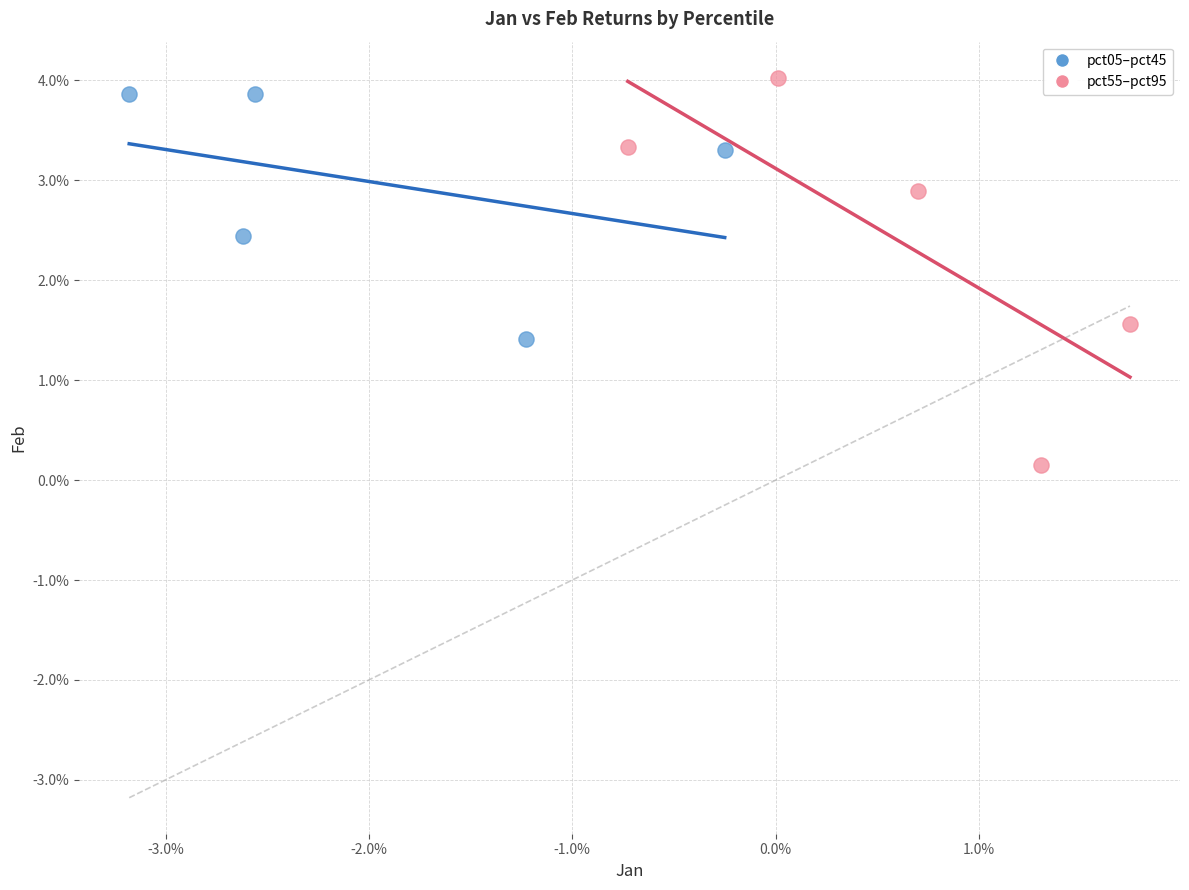

What are all the series names shown in the legend?

pct05–pct45, pct55–pct95